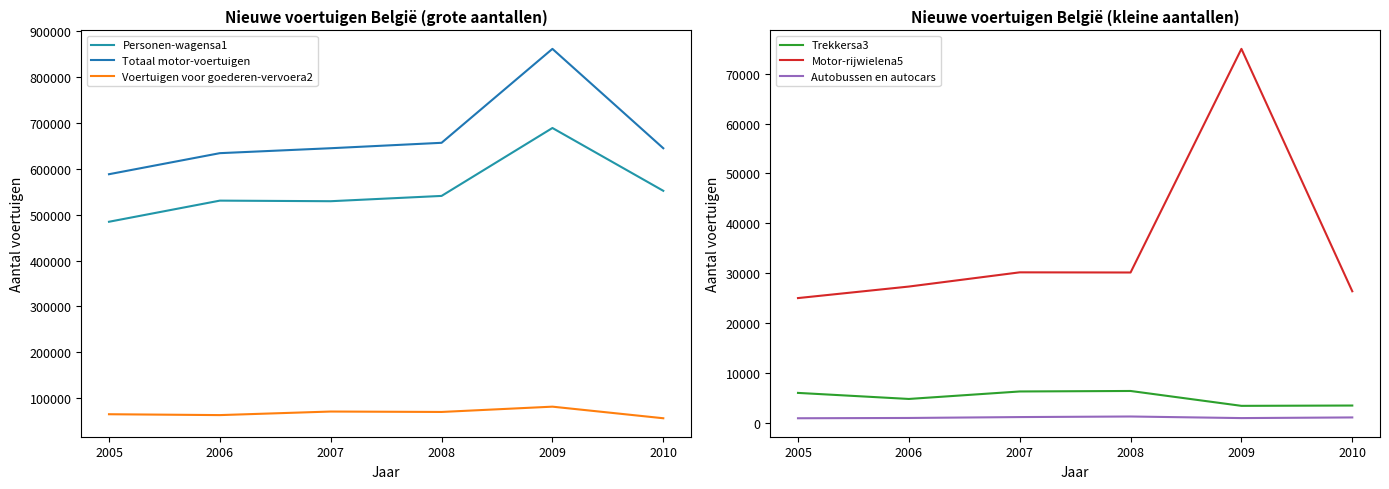

What is the highest value of the Autobussen en autocars series?

1207